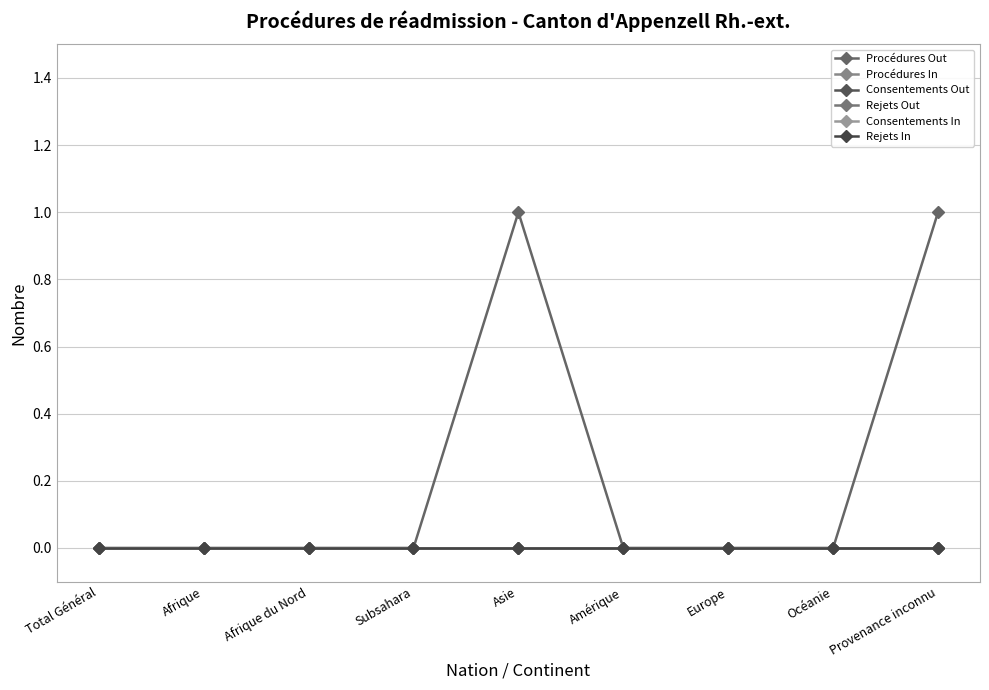

What is the greatest value displayed?

1